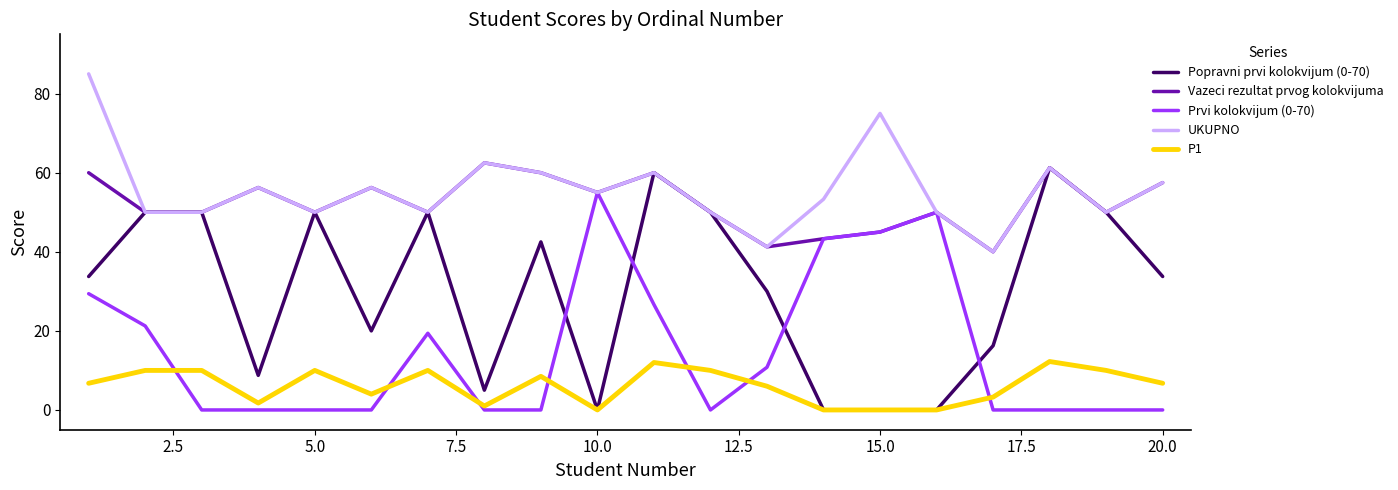

What are all the series names shown in the legend?

Popravni prvi kolokvijum (0-70), Vazeci rezultat prvog kolokvijuma, Prvi kolokvijum (0-70), UKUPNO, P1